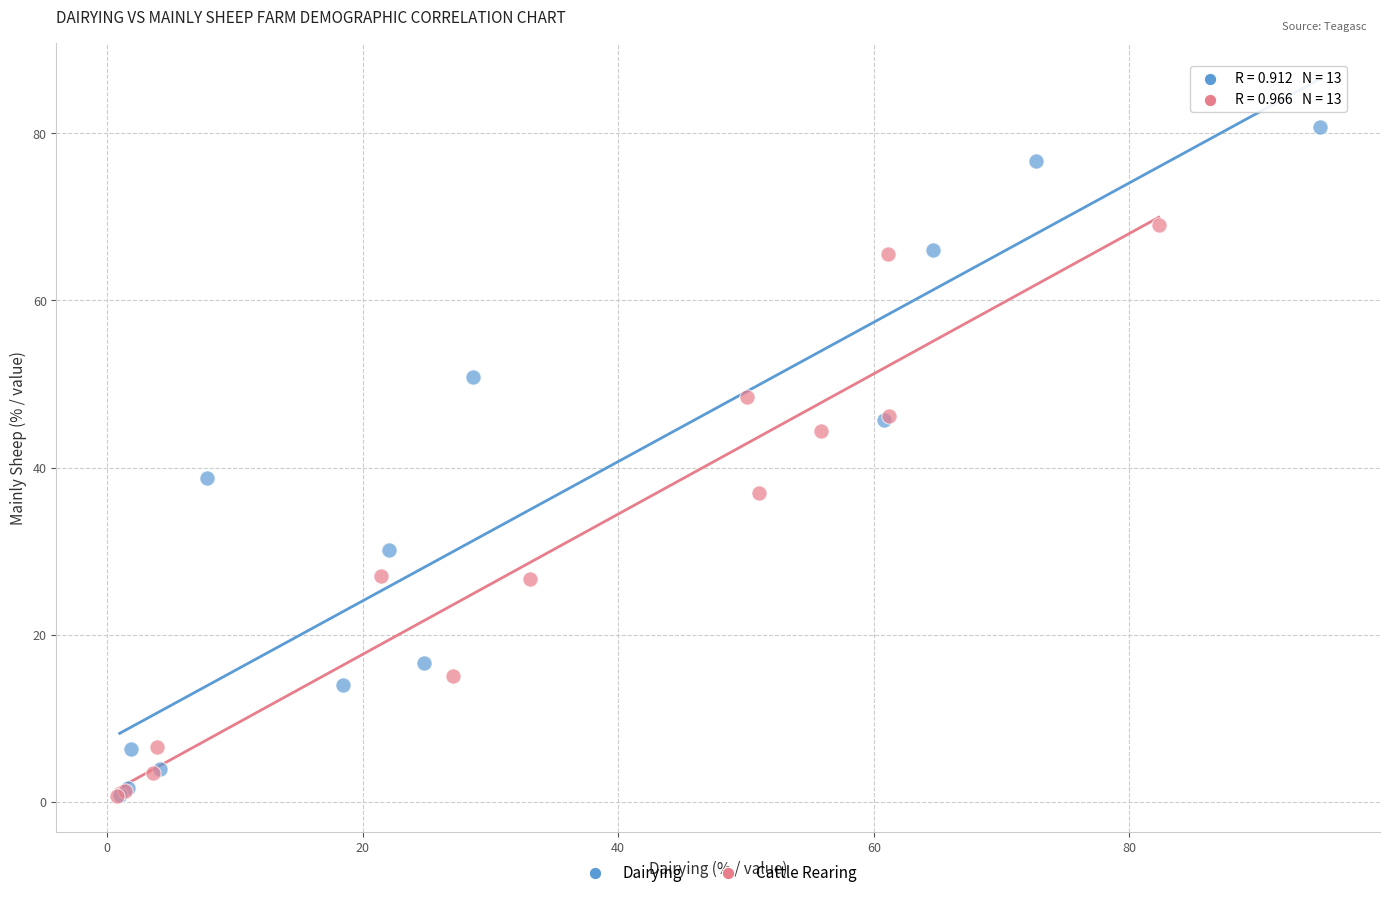

Which series has the largest Y range (max minus min)?

Dairying